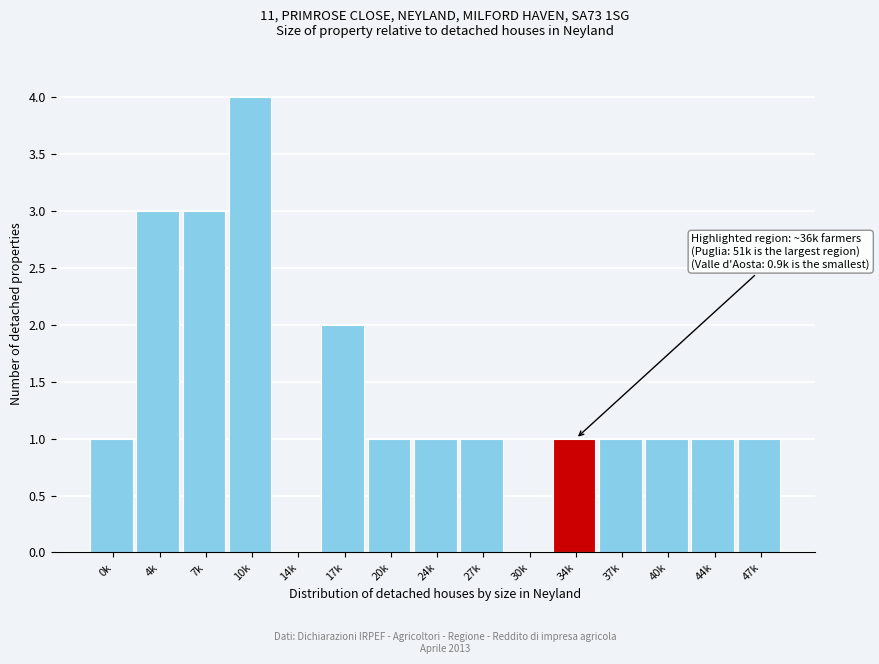

Reading left to right, what are all the values shown in this chart?

0k=1	4k=3	7k=3	10k=4	14k=0	17k=2	20k=1	24k=1	27k=1	30k=0	34k=1	37k=1	40k=1	44k=1	47k=1